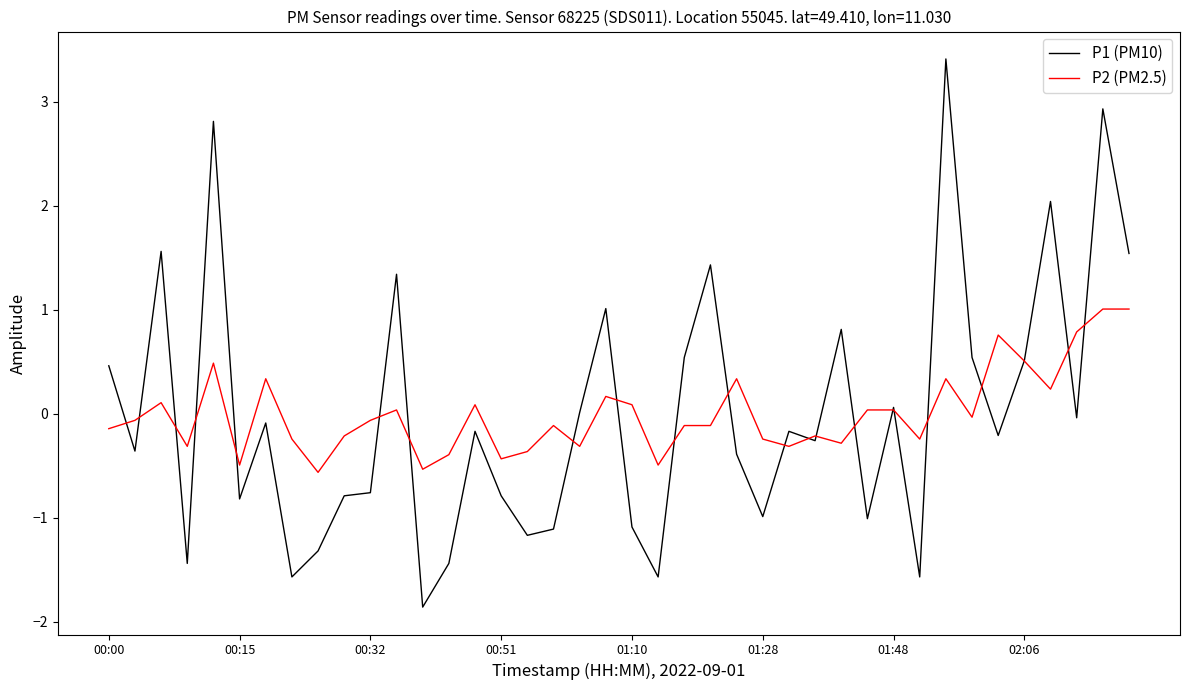

True or false: P1 (PM10) and P2 (PM2.5) cross at least once.

True